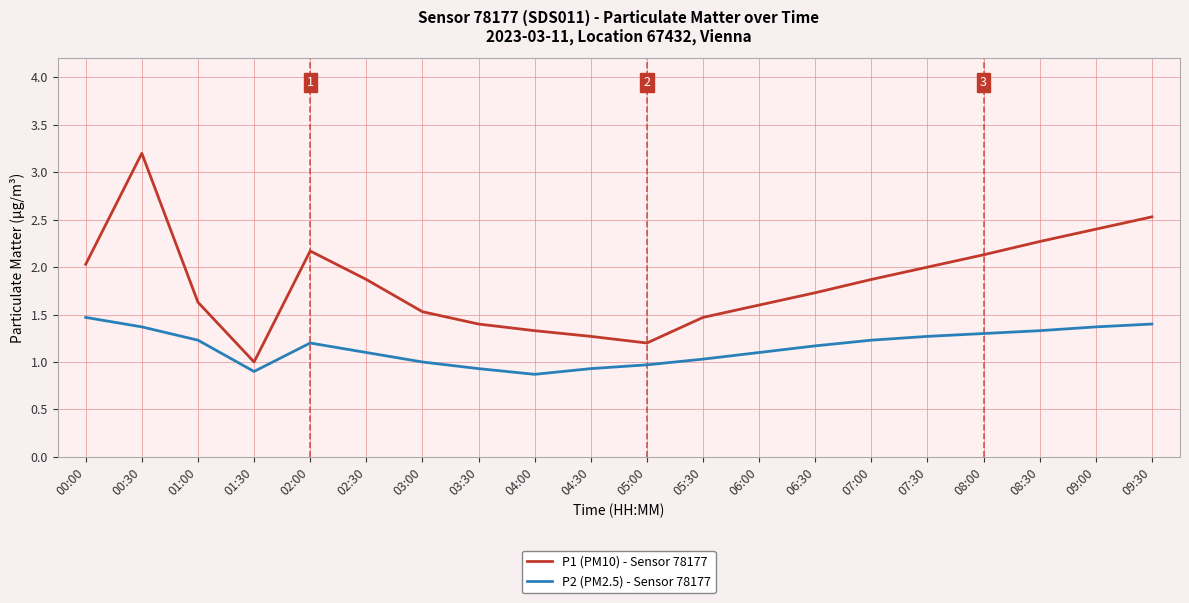

What position from the left is 08:30?

18